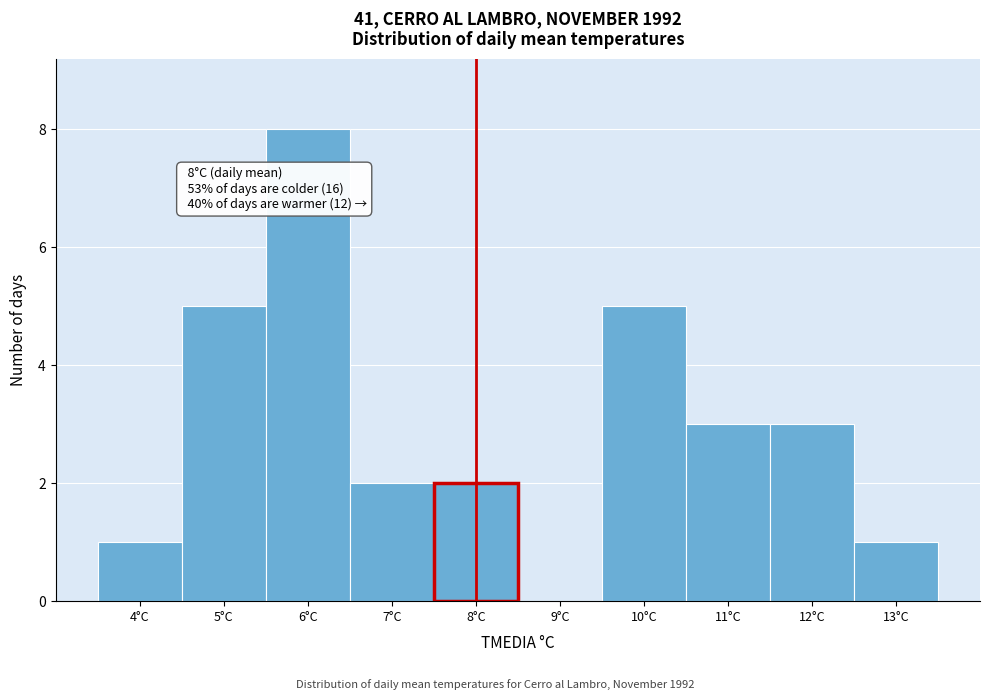

Which range on the x-axis has the tallest bar?

5.5 to 6.5